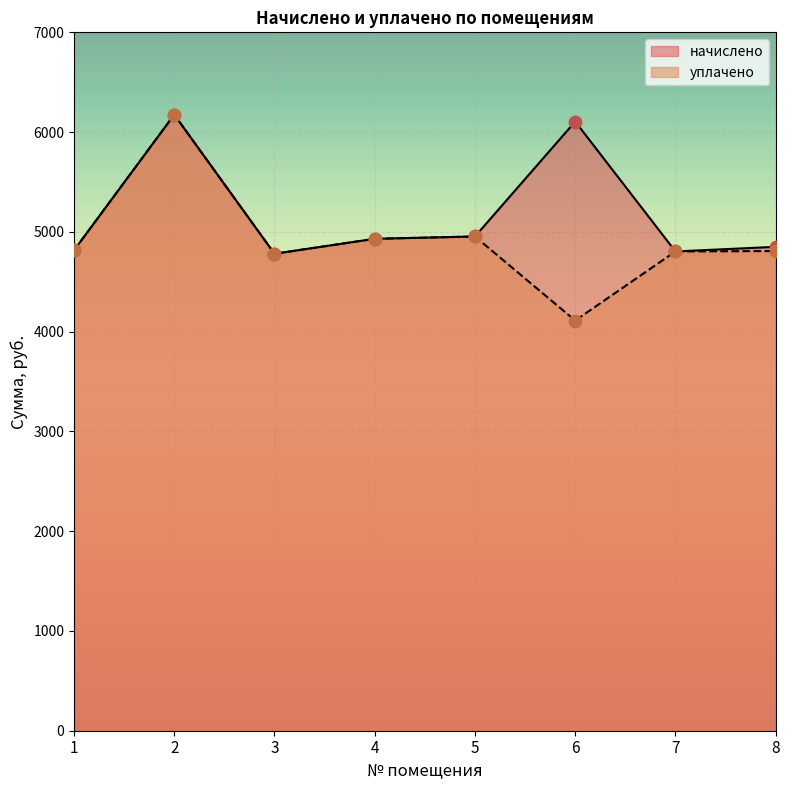

Which series has the widest spread of Y values?

уплачено